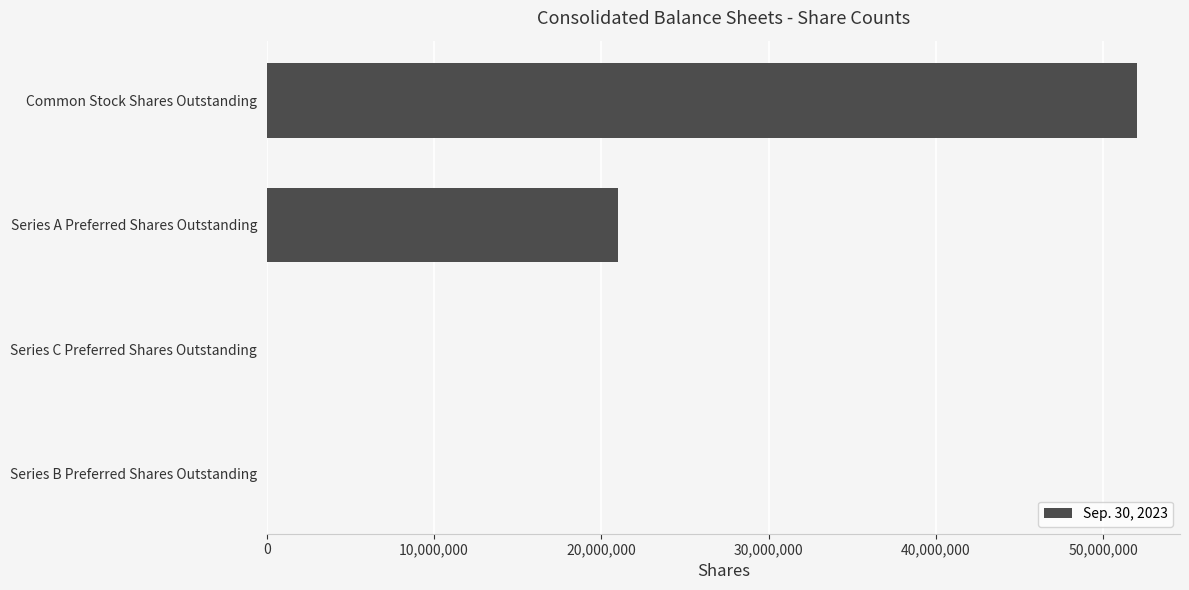

Where is the data nearest to the value 26002092?

Series A Preferred Shares Outstanding